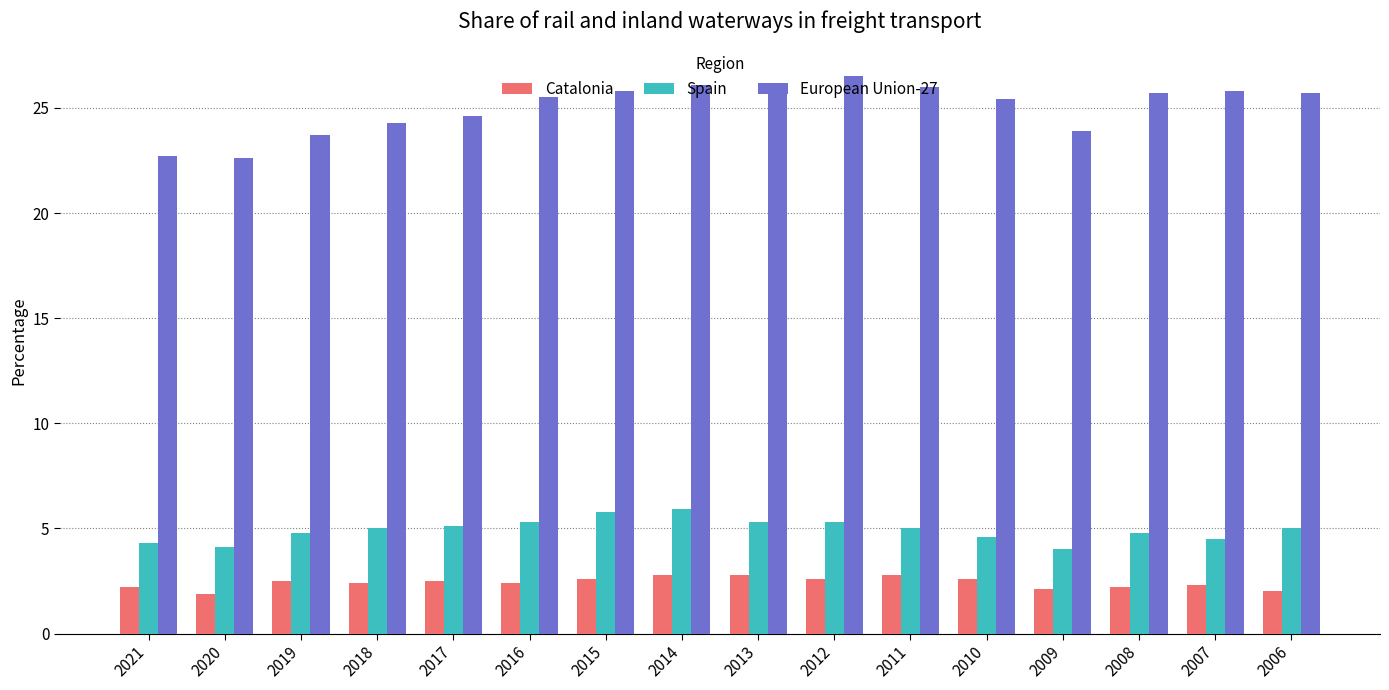

What is the sum of the Catalonia values at 2018 and 2019?

4.9